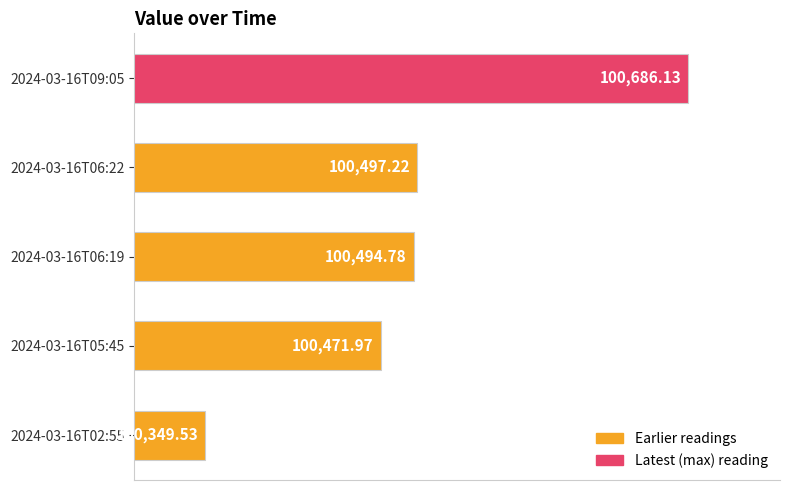

Where is the data nearest to the value 100517?

2024-03-16T06:22